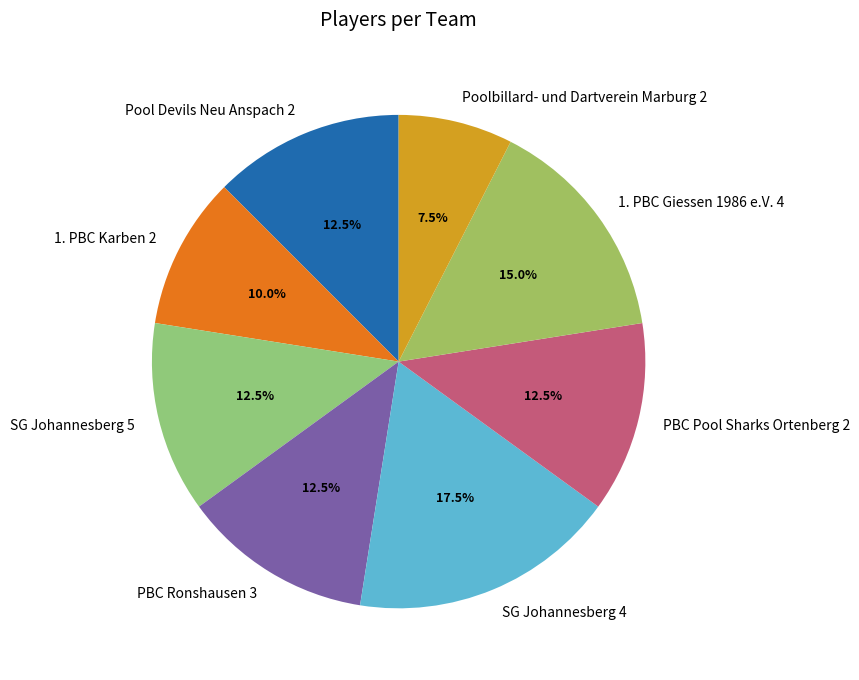

Does SG Johannesberg 5 represent more than half of the total?

No